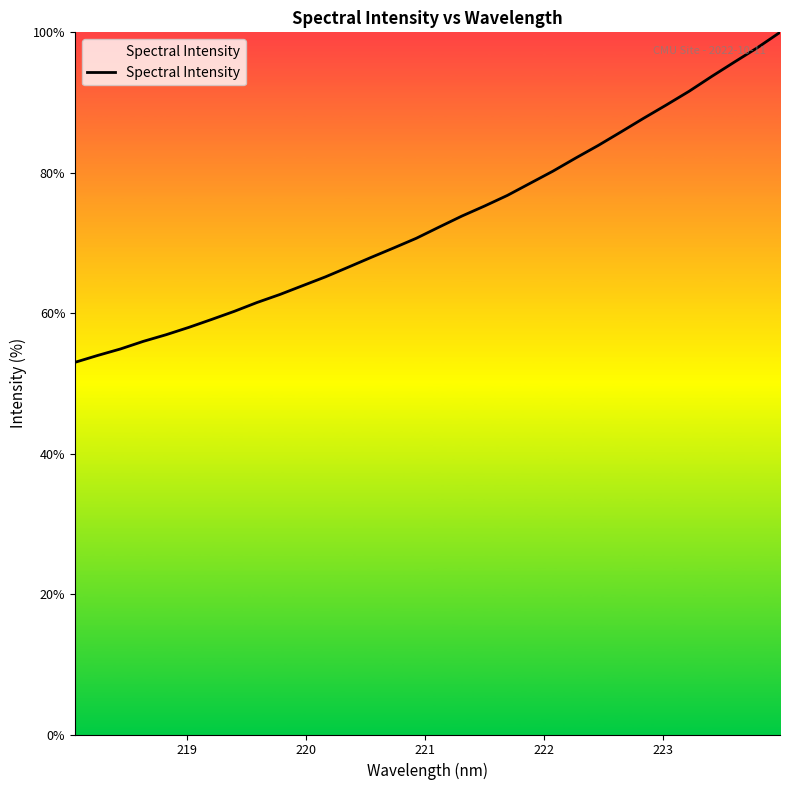

What is the difference between the maximum and minimum values?

47.0